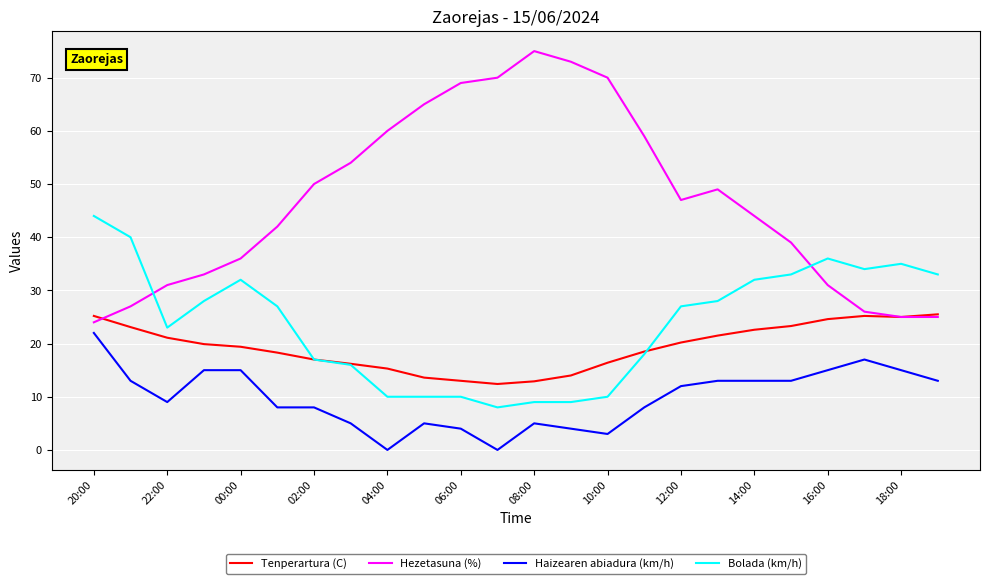

True or false: Haizearen abiadura (km/h) and Hezetasuna (%) intersect in this chart.

False